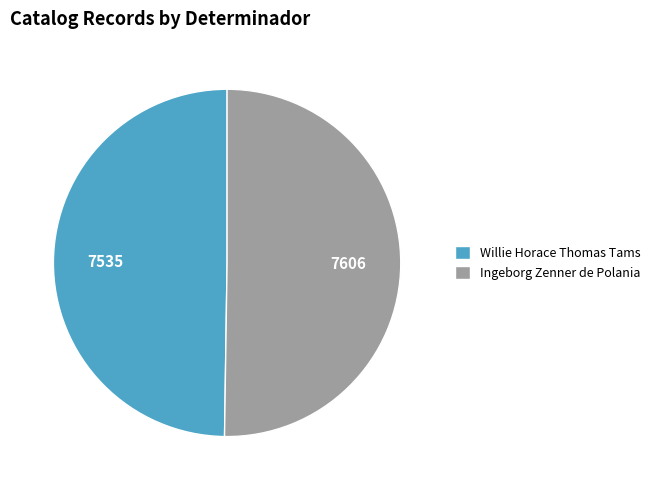

Approximately how many times larger is the value at Ingeborg Zenner de Polania compared to Willie Horace Thomas Tams?

1.0